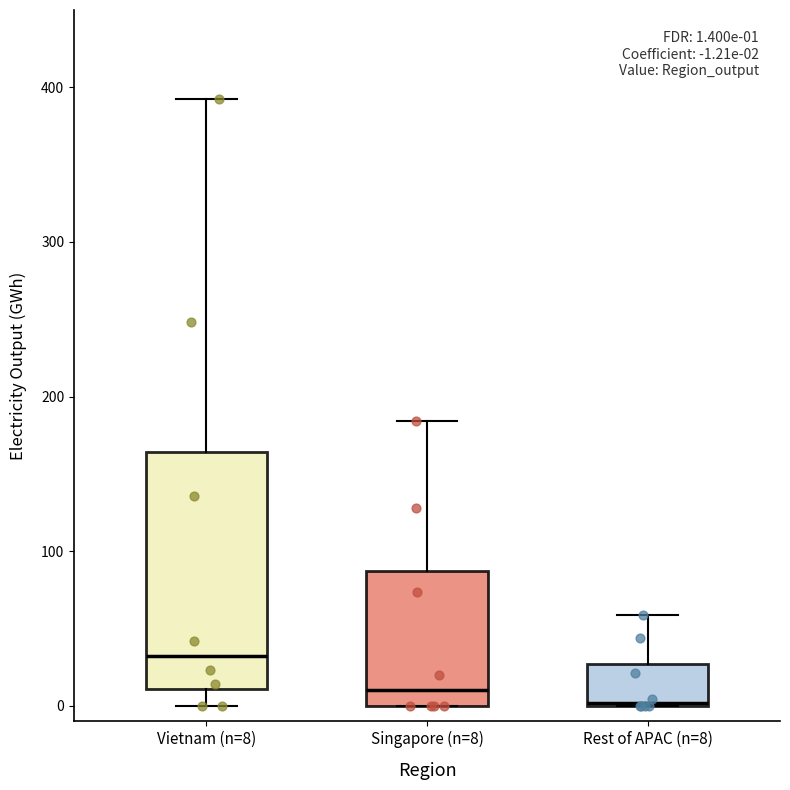

Comparing the boxes themselves (not the whiskers), which one is the tallest?

Vietnam (n=8)